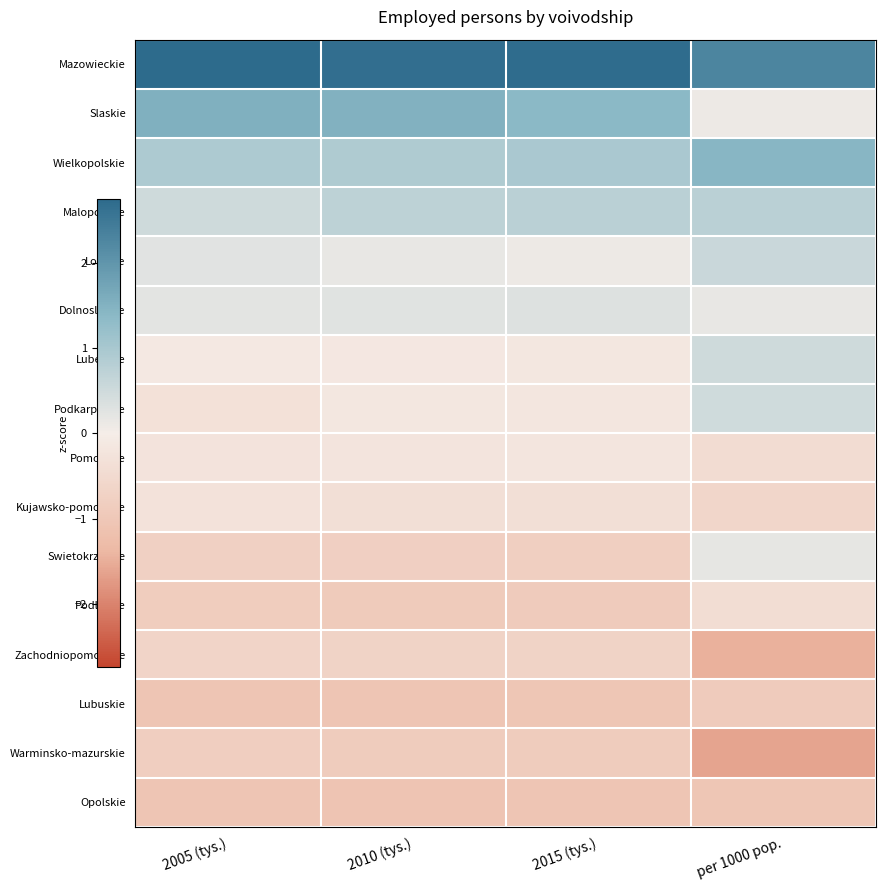

At how many categories does at least one series exceed 0?

4